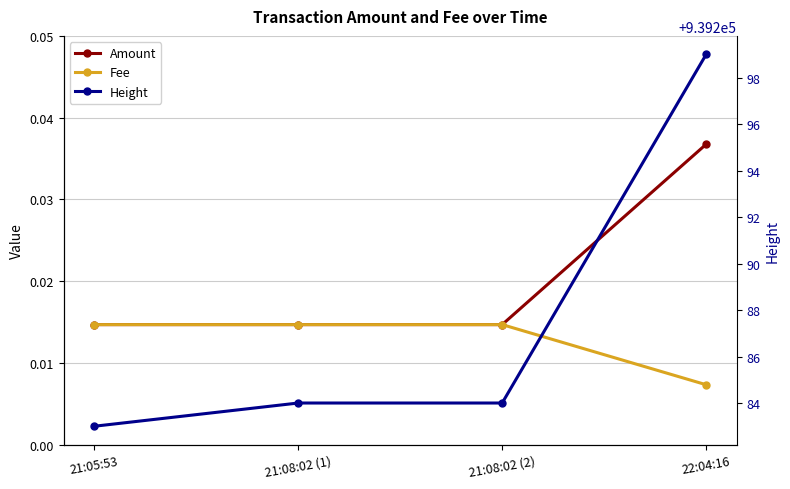

Which label corresponds to the smallest value in the chart?

22:04:16